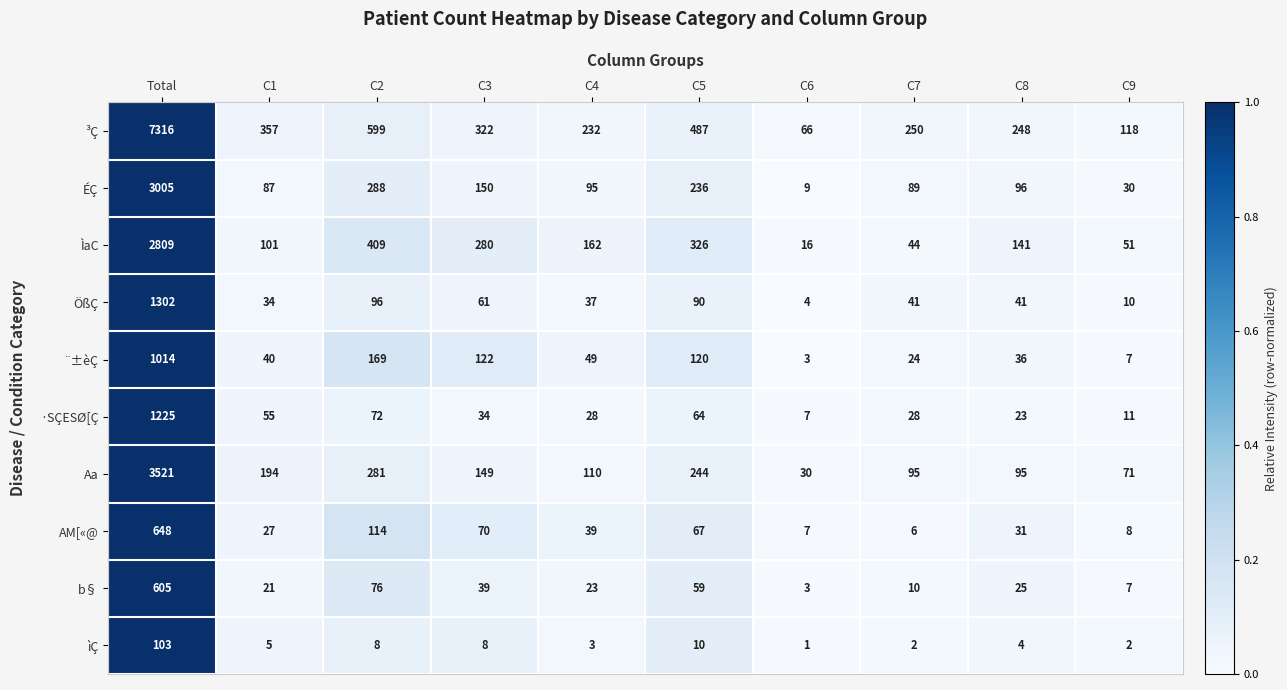

What is the spread (max minus min) of values at C5?

477